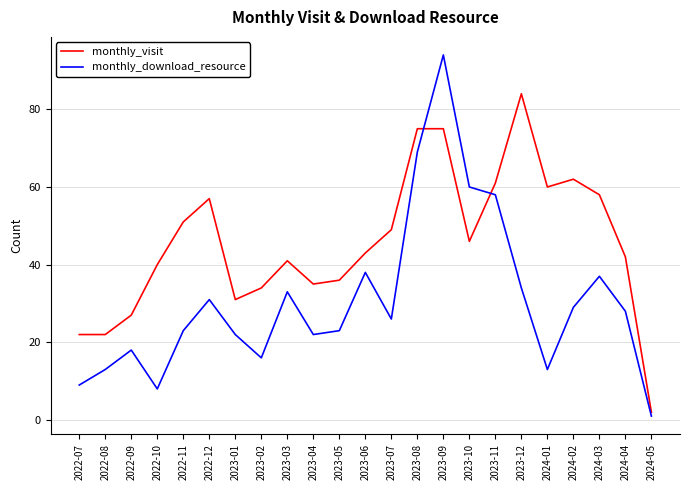

What is the maximum value shown in the chart?

94